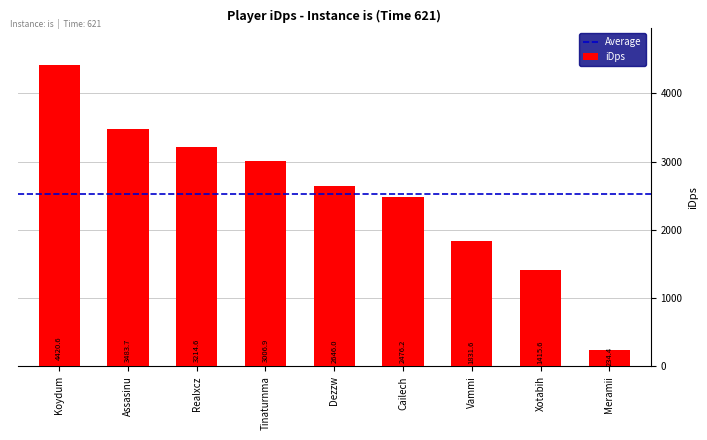

Read the value at Meramii.

234.4